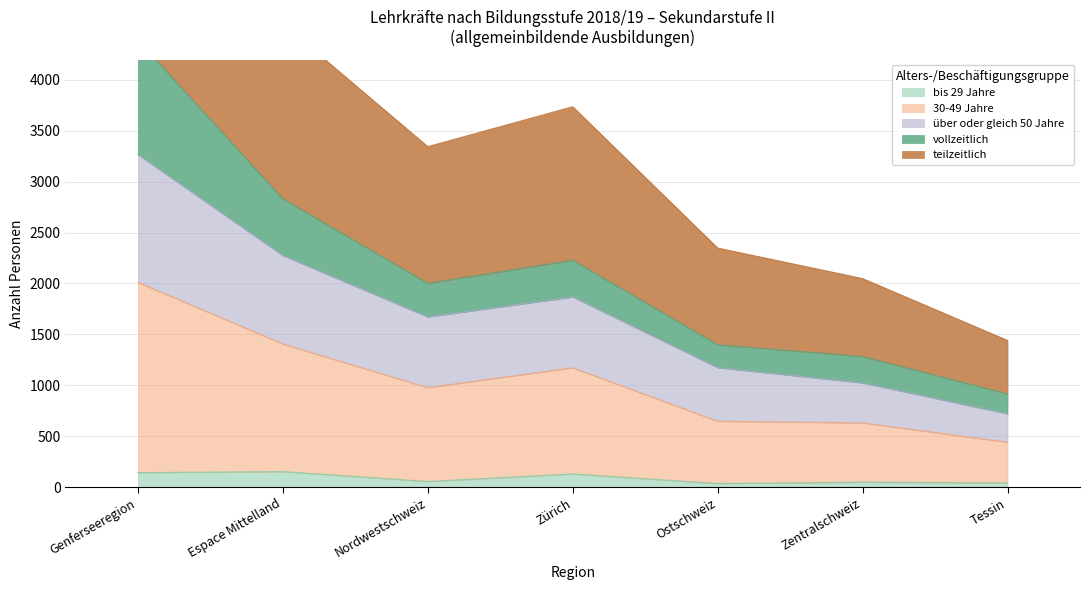

Is it true that bis 29 Jahre equals 152 at Espace Mittelland?

True